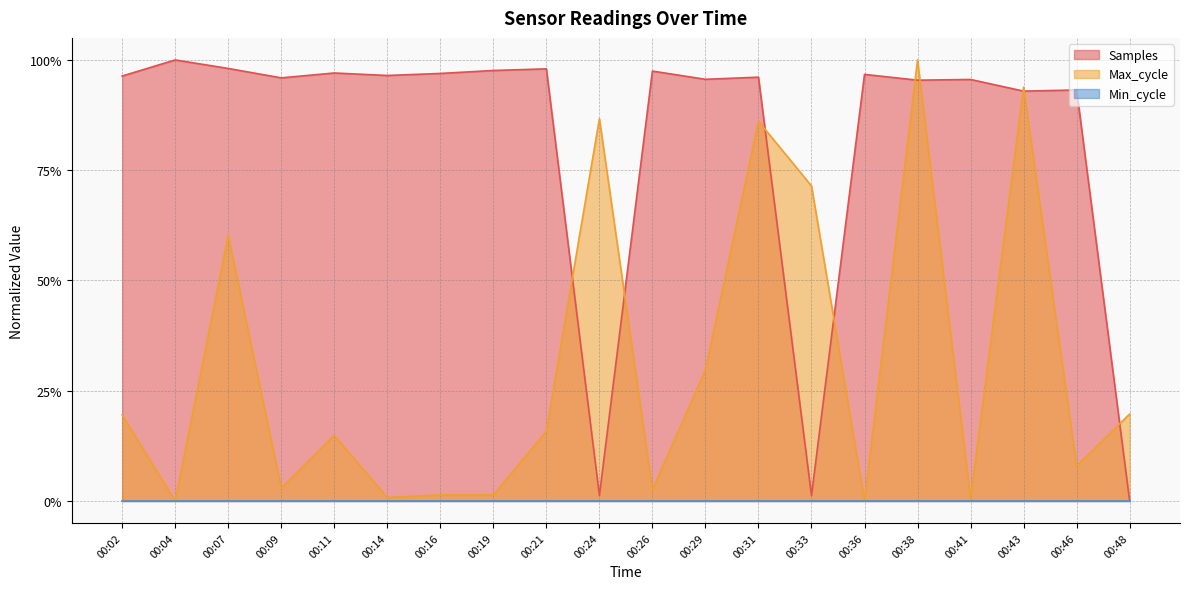

Does the chart display data point markers on the line(s)?

No